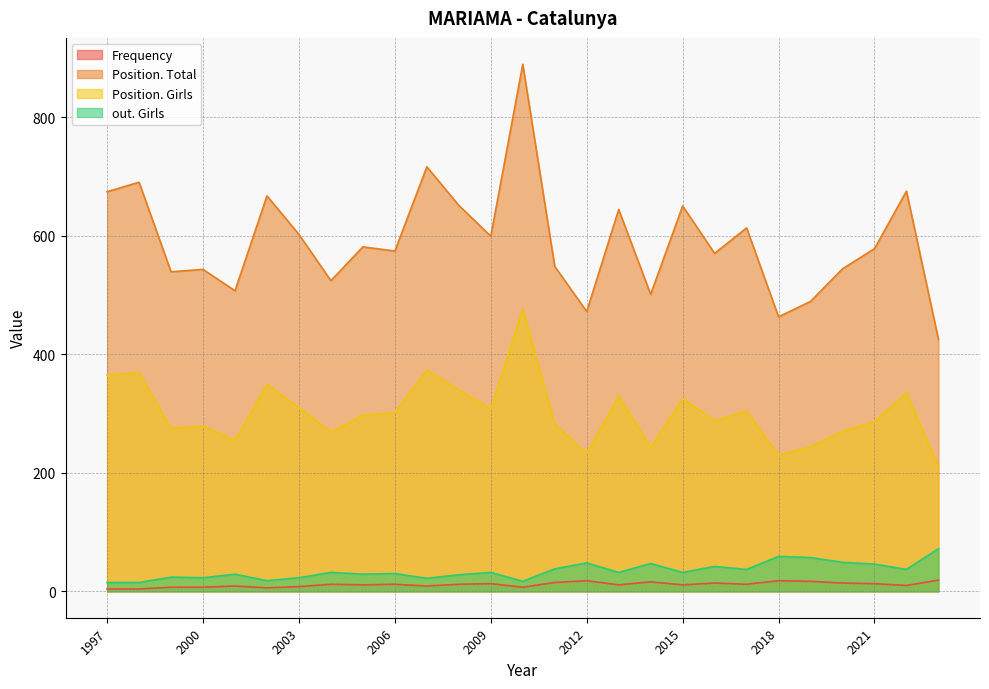

Where is out. Girls nearest to the value 43?

2016